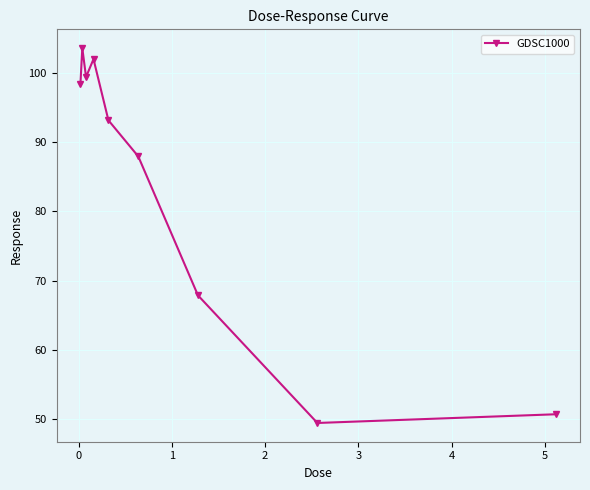

True or false: the data has more than 2 interior local peaks.

False